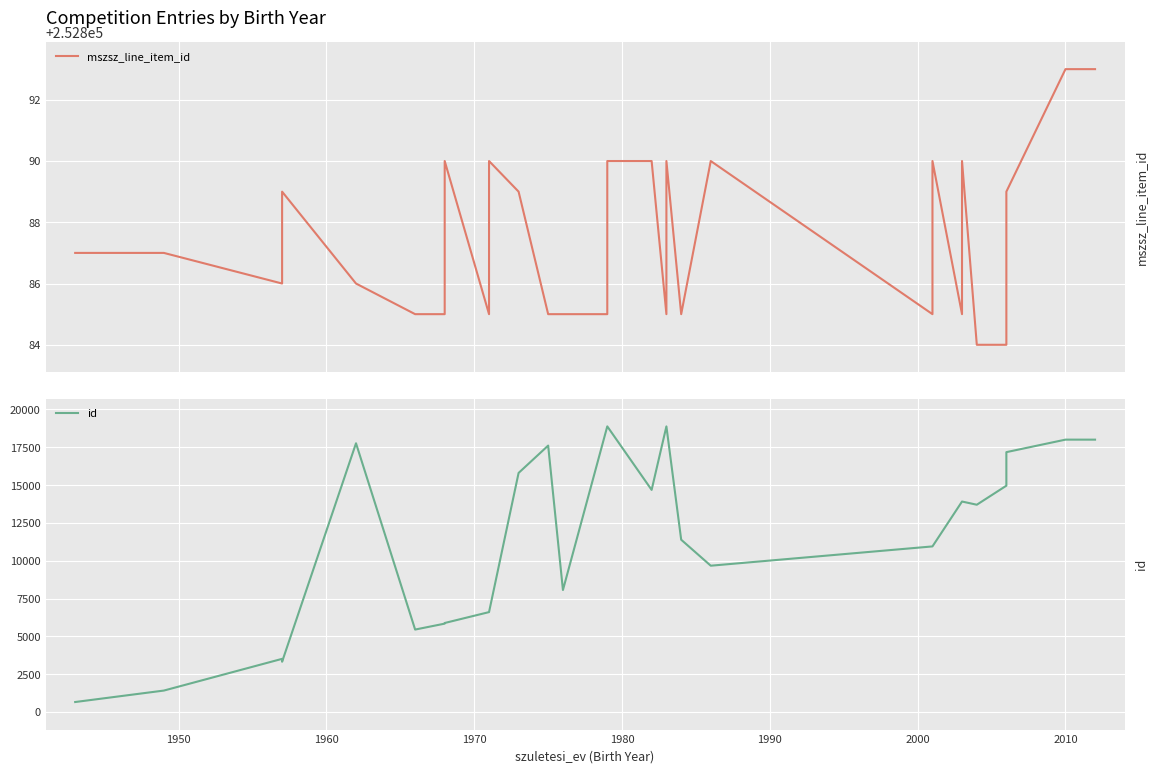

In mszsz_line_item_id, how many points are higher than both neighbors (excluding endpoints)?

7